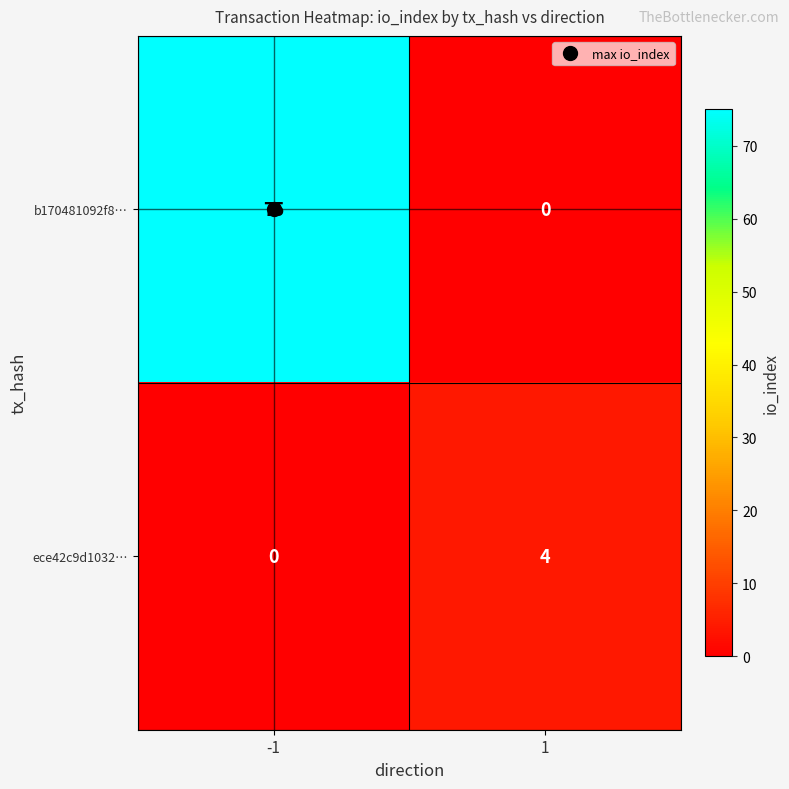

Is it true that ece42c9d1032… equals 3 at -1?

False